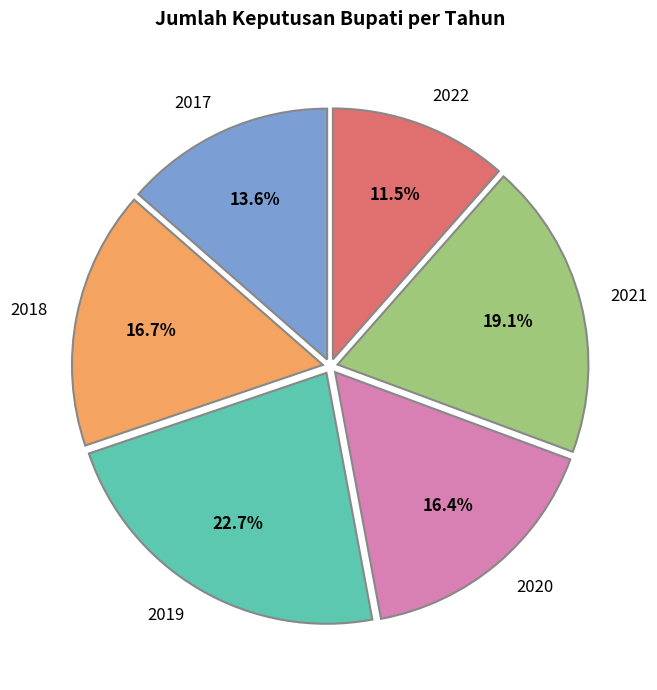

To the nearest percent, what is the combined percentage of 2019 and 2017?

36%